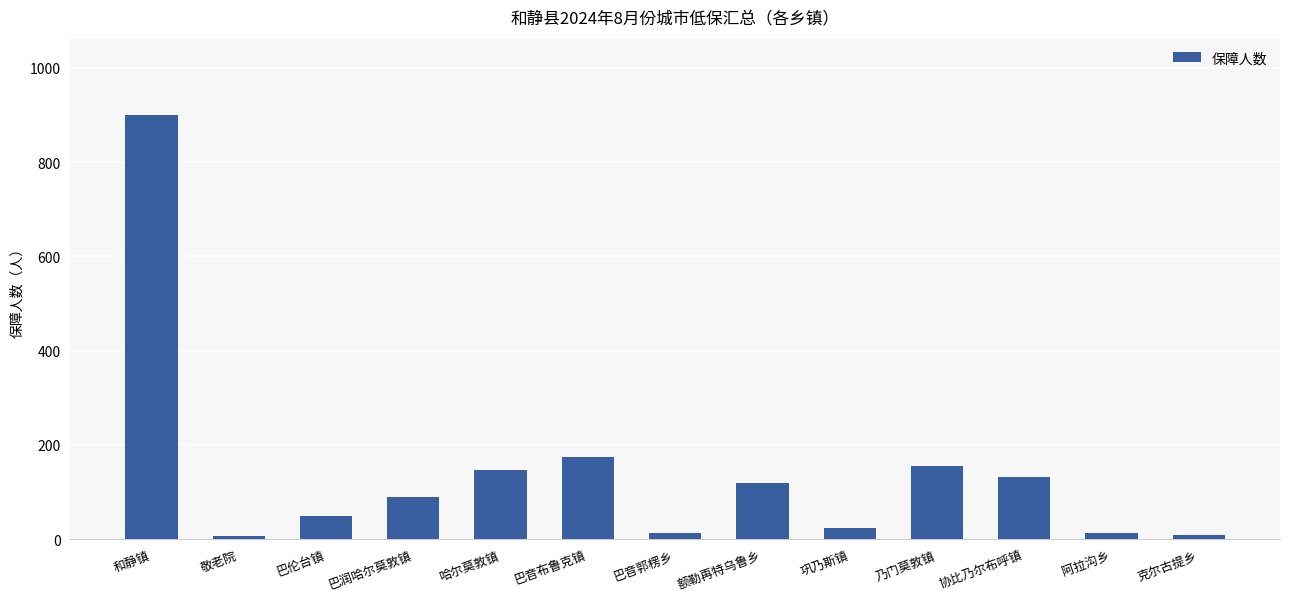

The value at 额勒再特乌鲁乡 is 120. True or false?

True